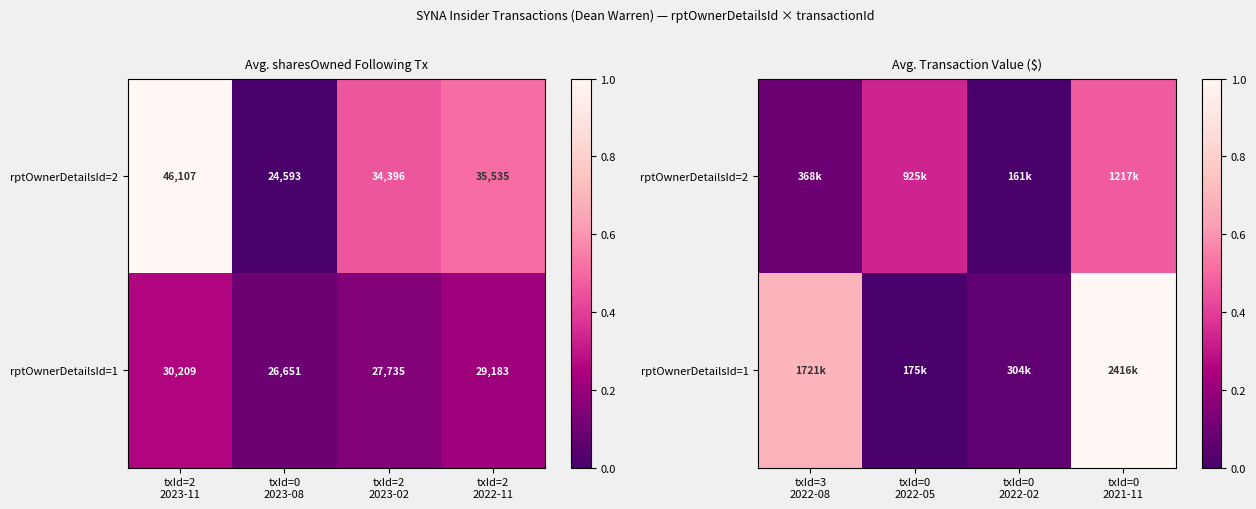

At how many categories does at least one series exceed 0?

4